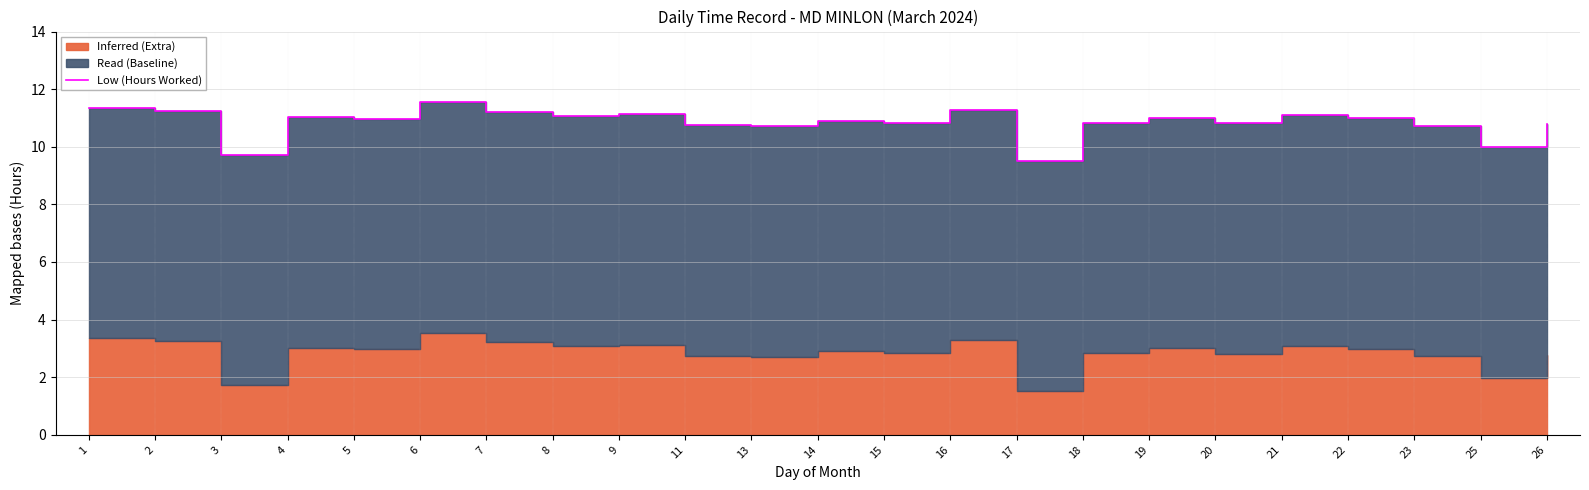

Count the number of values greater than 10.

20